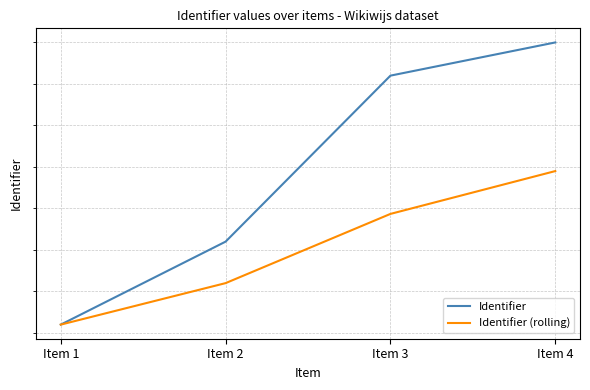

How many lines are shown in the chart?

2